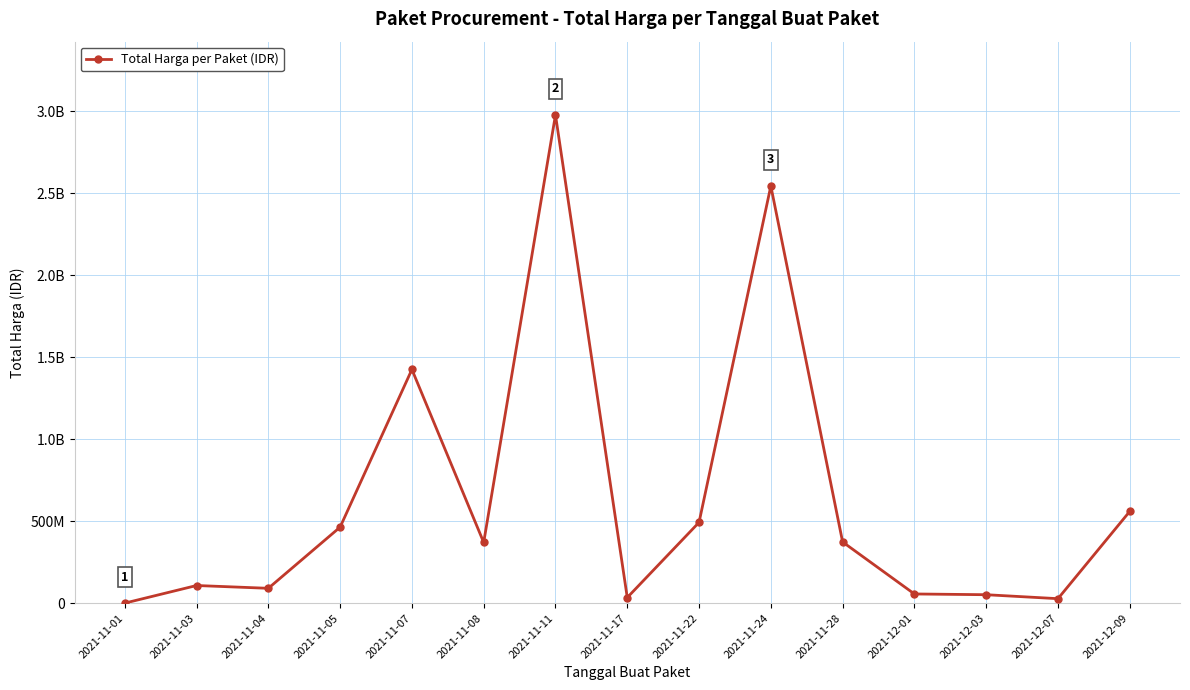

What is the label of the 2nd point from the left?

2021-11-03